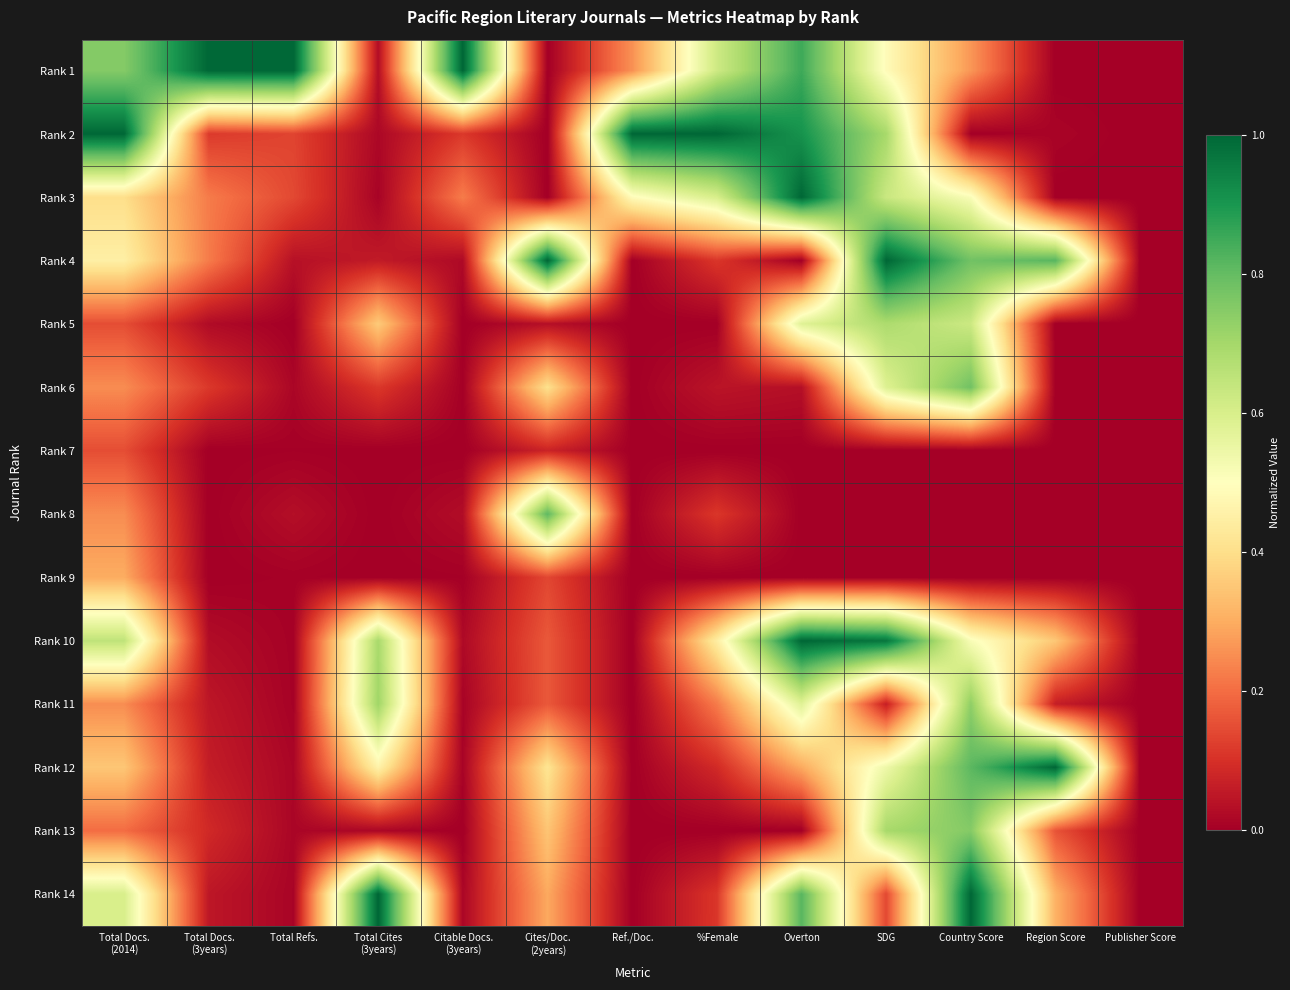

How many series are shown in this chart?

14